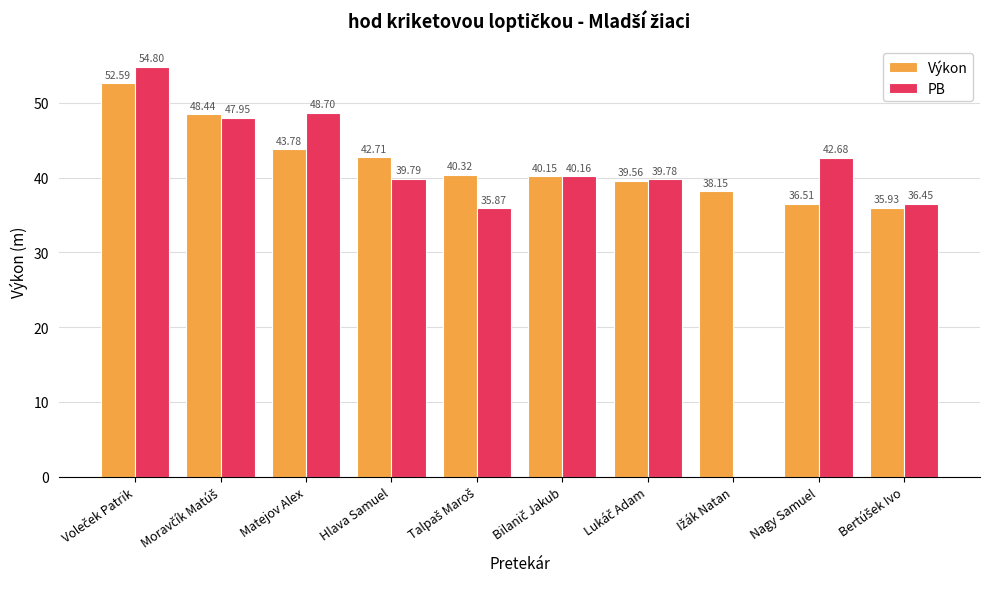

What is the sum of all PB values?

386.2